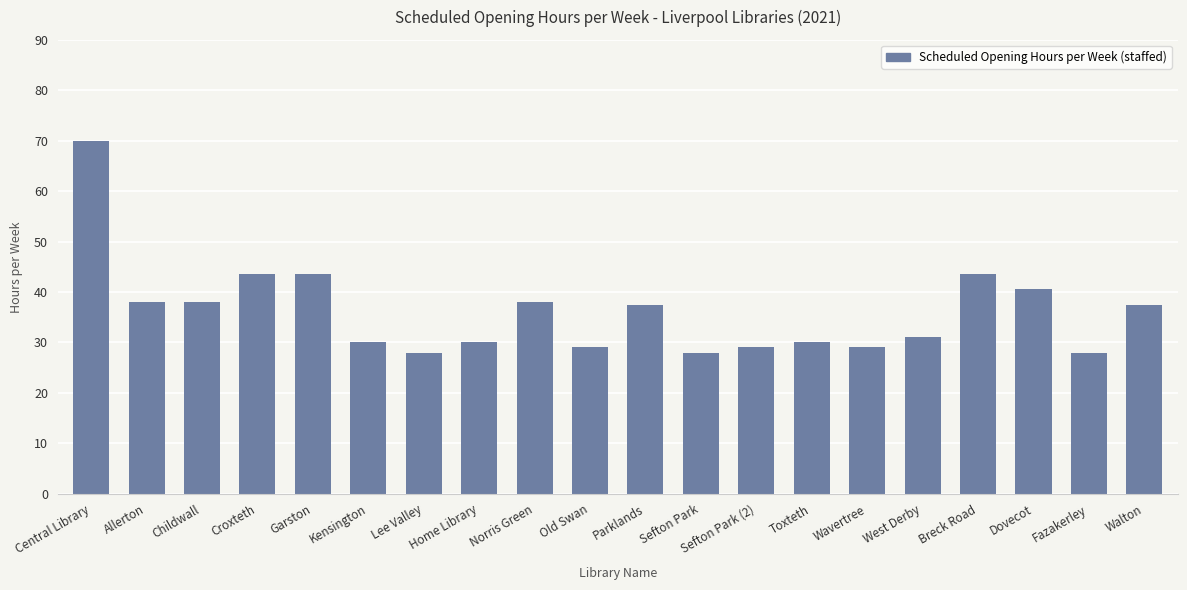

What is the difference between the maximum and second lowest values?

42.0